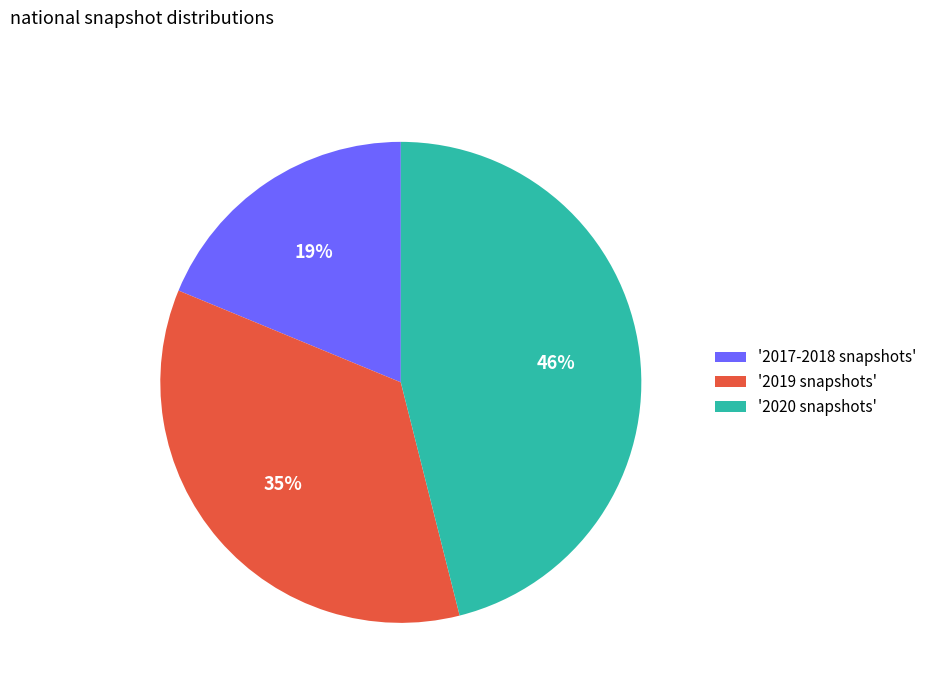

Combined, do '2020 snapshots' and '2017-2018 snapshots' account for over 50%?

Yes